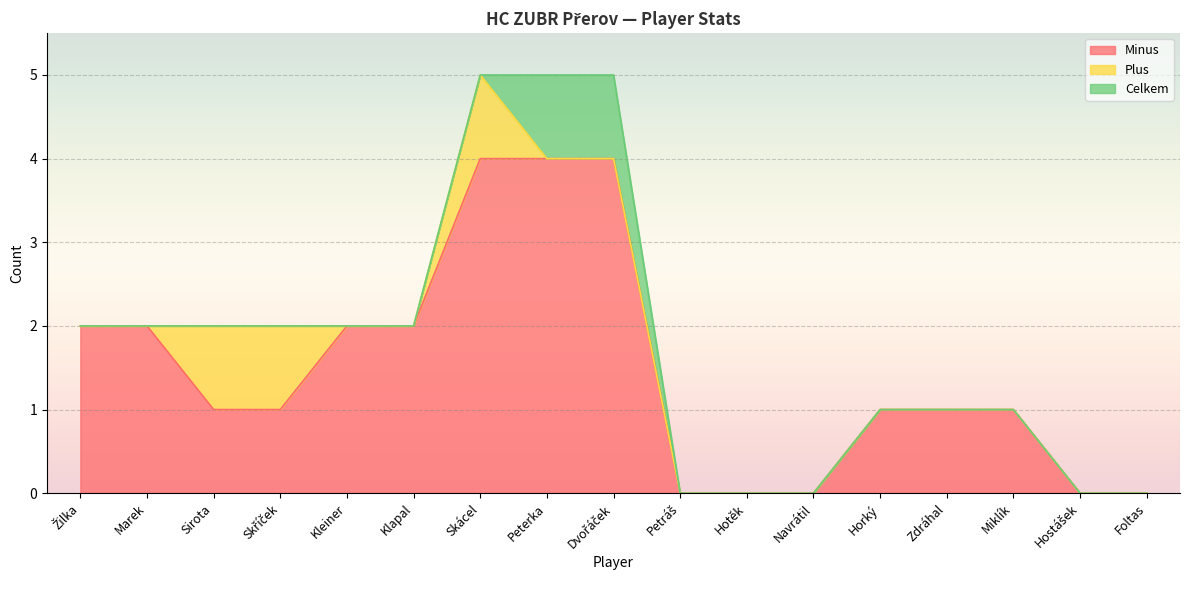

Reading left to right, transcribe all the data shown in this chart.

Minus: Žilka=2	Marek=2	Sirota=1	Skříček=1	Kleiner=2	Klapal=2	Skácel=4	Peterka=4	Dvořáček=4	Petráš=0	Hotěk=0	Navrátil=0	Horký=1	Zdráhal=1	Miklík=1	Hostášek=0	Foltas=0
Plus: Žilka=0	Marek=0	Sirota=1	Skříček=1	Kleiner=0	Klapal=0	Skácel=1	Peterka=0	Dvořáček=0	Petráš=0	Hotěk=0	Navrátil=0	Horký=0	Zdráhal=0	Miklík=0	Hostášek=0	Foltas=0
Celkem: Žilka=0	Marek=0	Sirota=0	Skříček=0	Kleiner=0	Klapal=0	Skácel=0	Peterka=1	Dvořáček=1	Petráš=0	Hotěk=0	Navrátil=0	Horký=0	Zdráhal=0	Miklík=0	Hostášek=0	Foltas=0